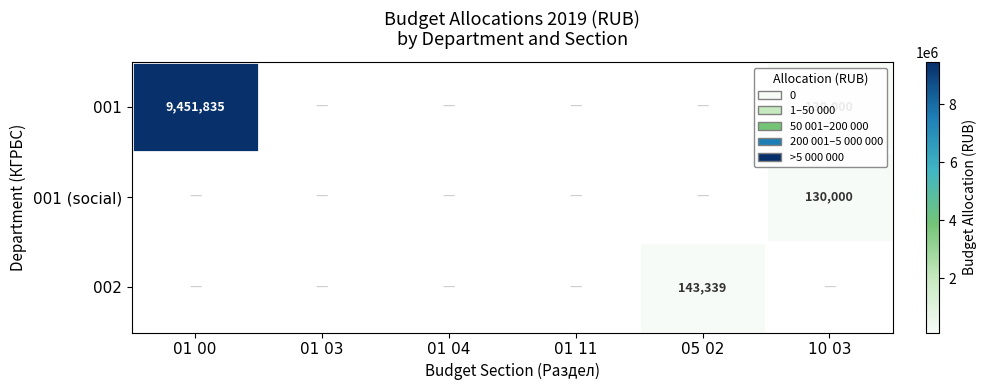

Which series has the largest range (max minus min)?

001